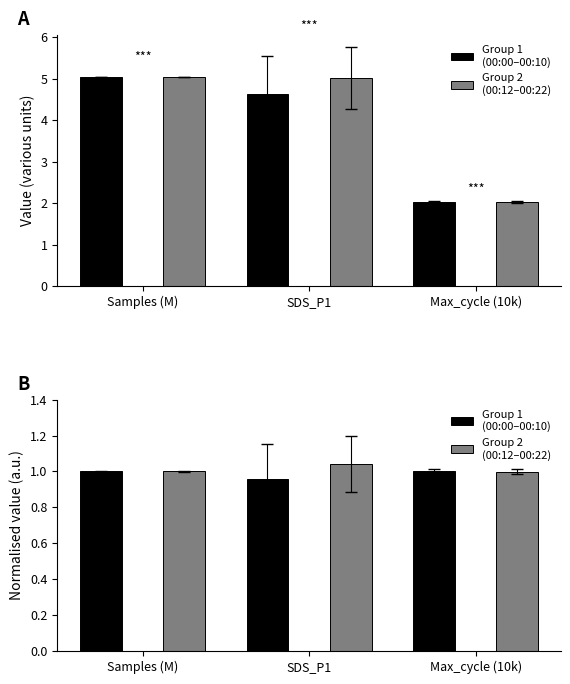

At Max_cycle (10k), list the series in order from largest to smallest.

Group 1
(00:00–00:10), Group 2
(00:12–00:22)